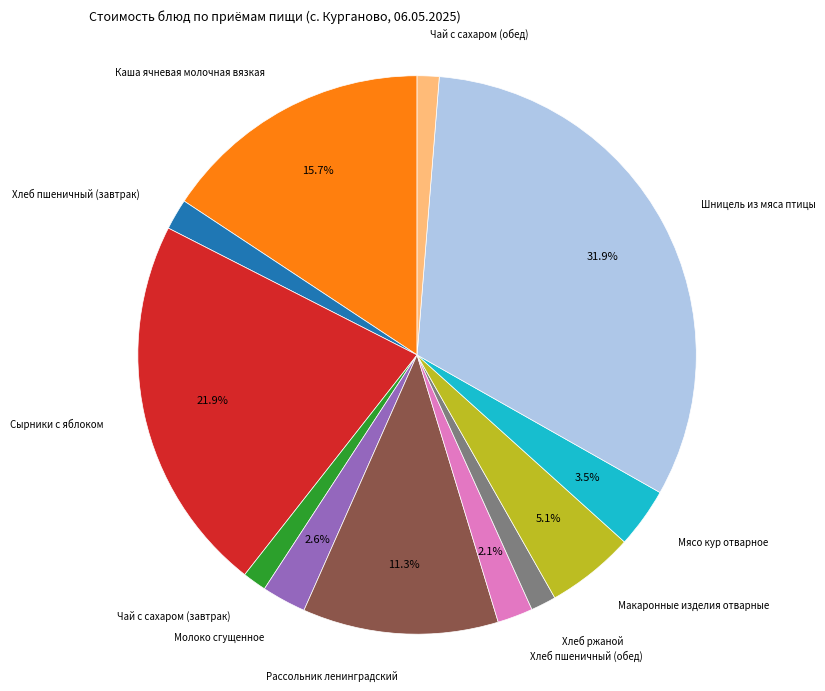

Count the number of slices in the pie.

12